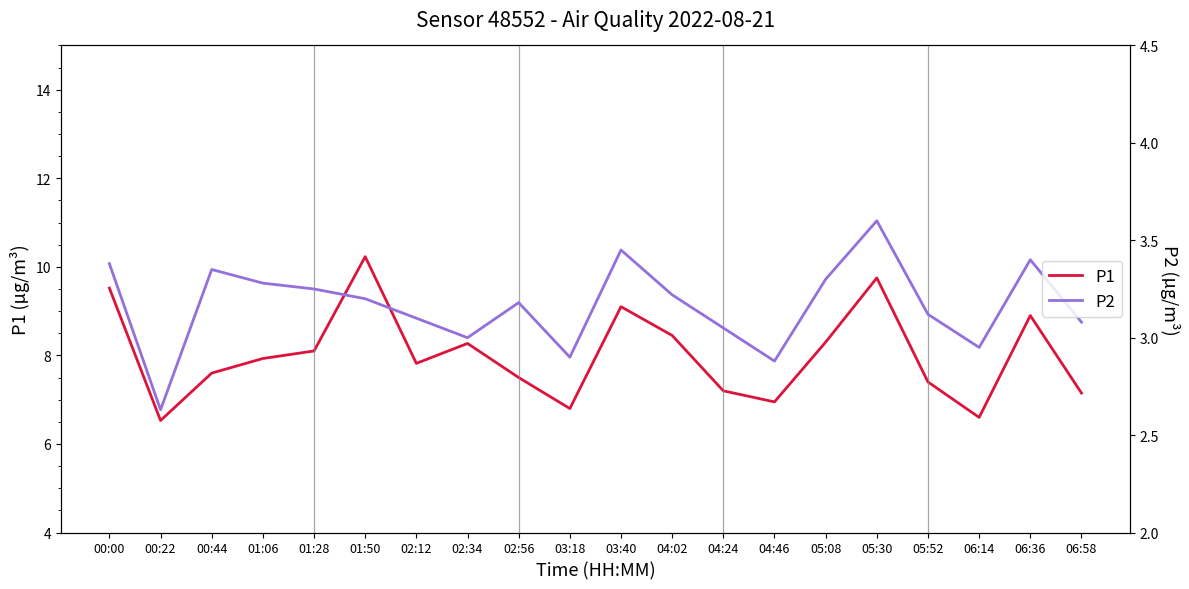

At which label is P1 closest to 8?

01:06